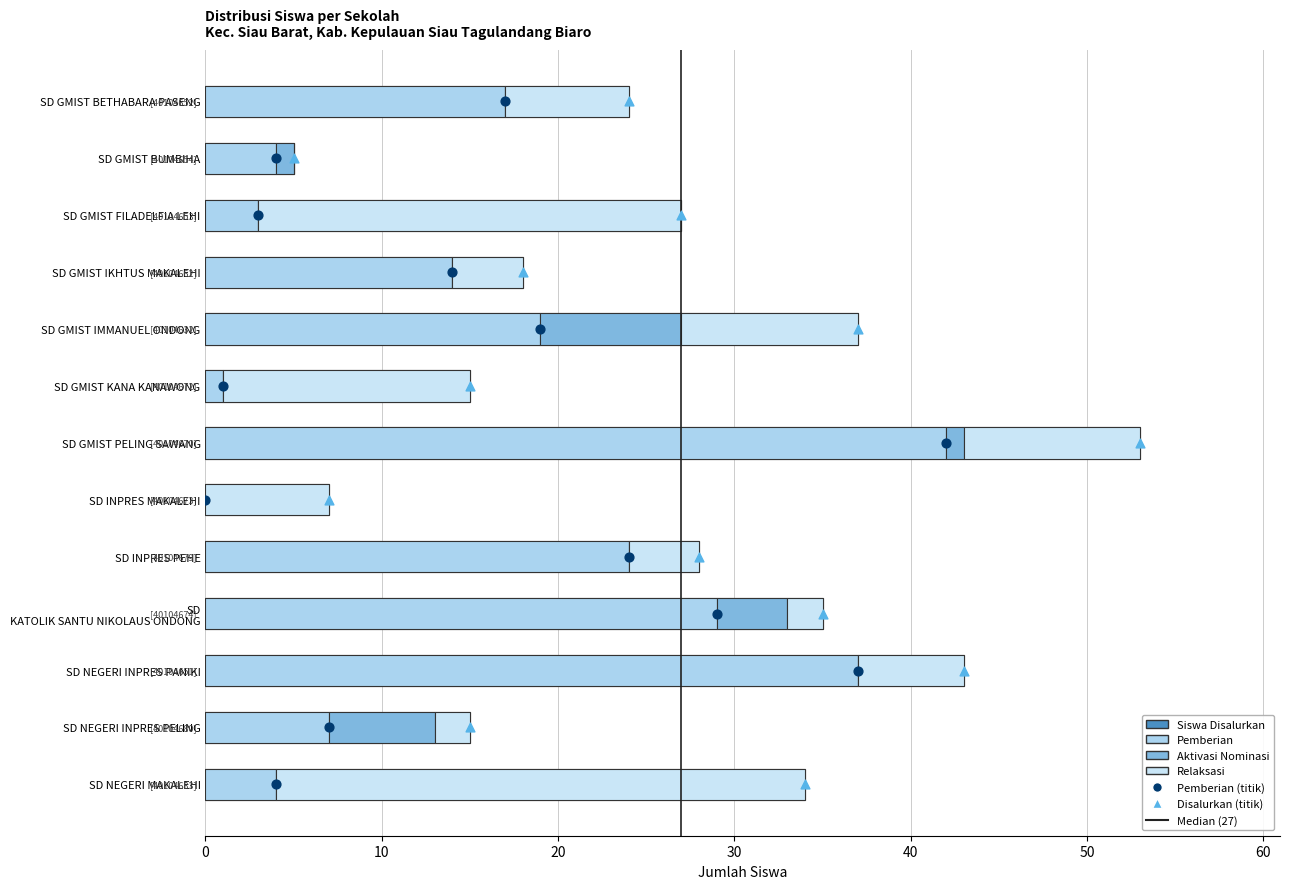

Which series reaches the maximum Y coordinate?

Siswa Disalurkan